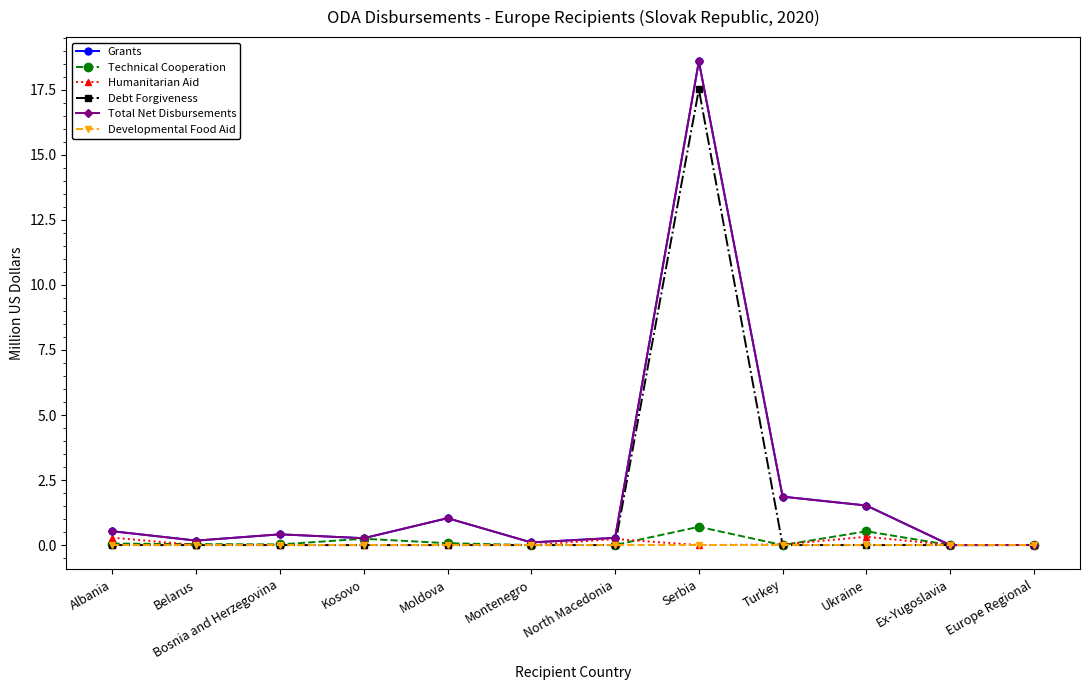

Which series has the largest total across all categories?

Grants